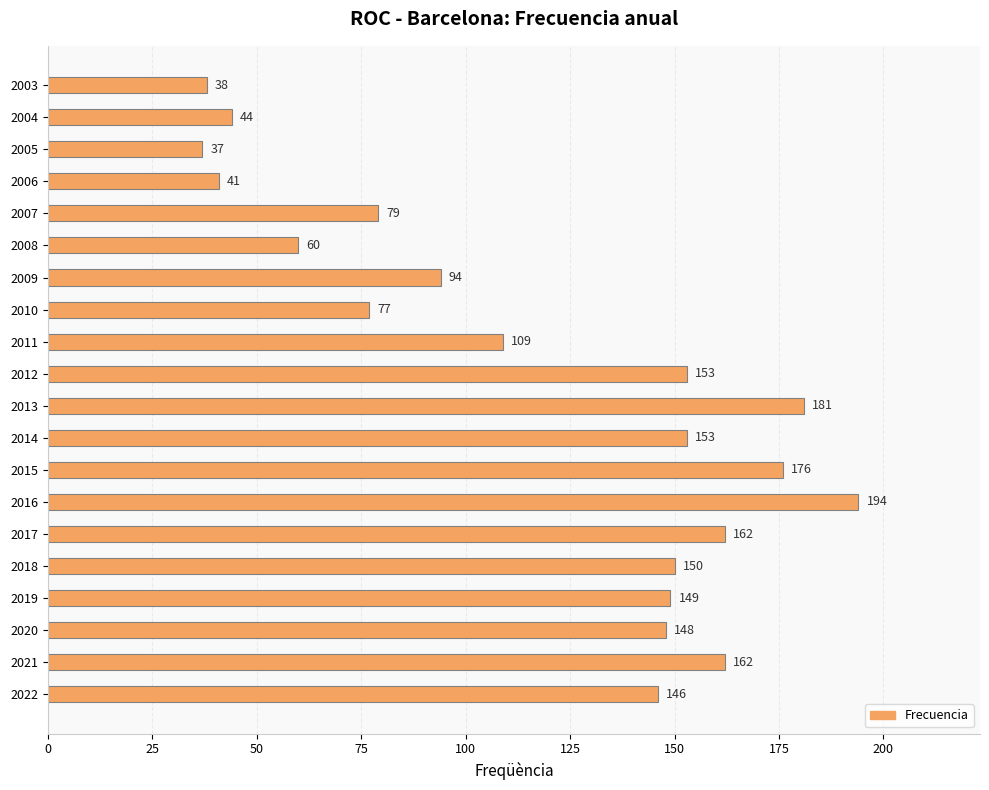

What is the difference between the maximum and minimum values?

157